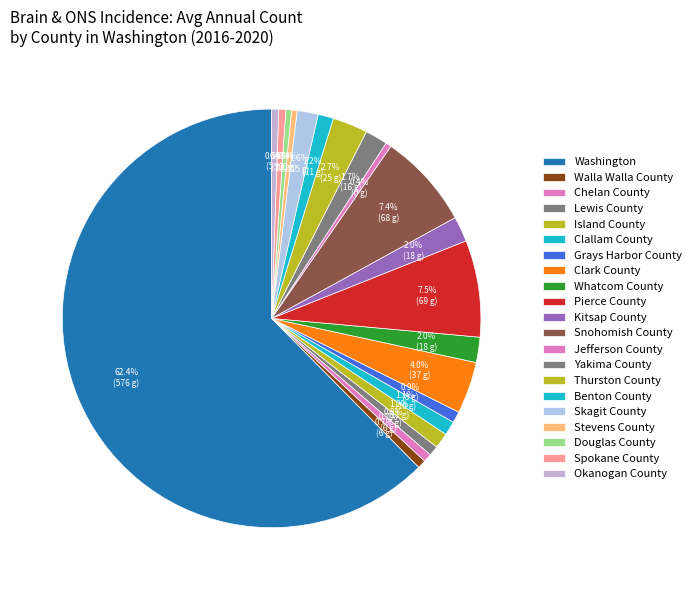

To the nearest percent, what is the difference between the largest and smallest slice percentages?

62%